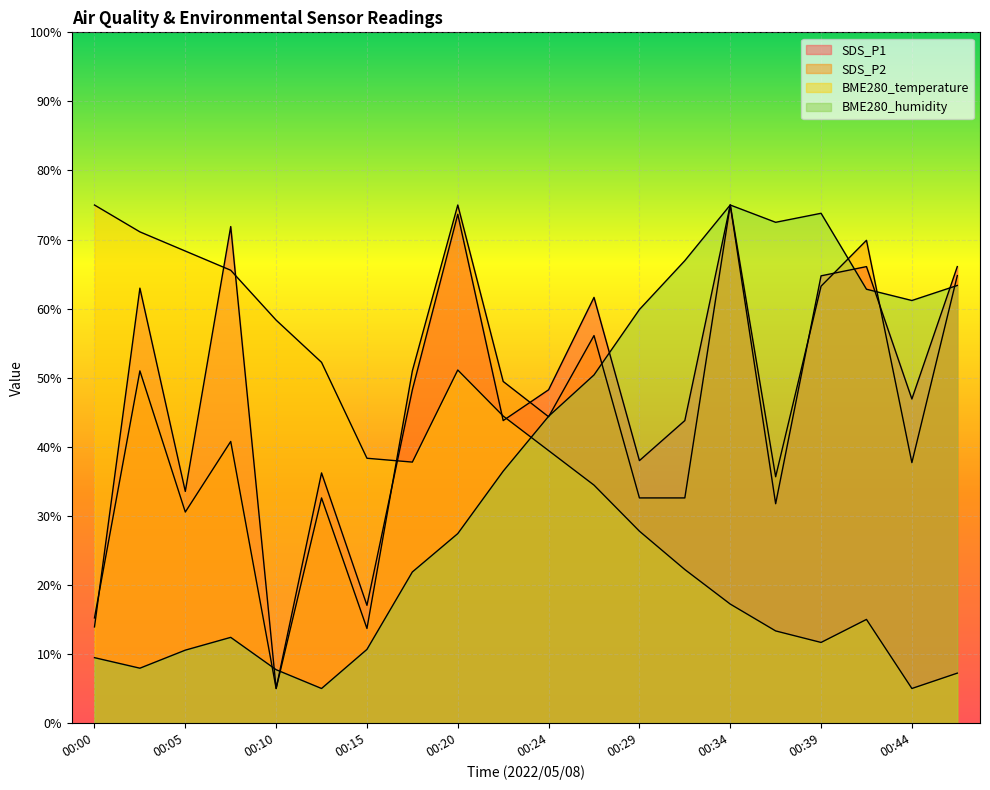

How many interior local peaks does the SDS_P1 series have?

7